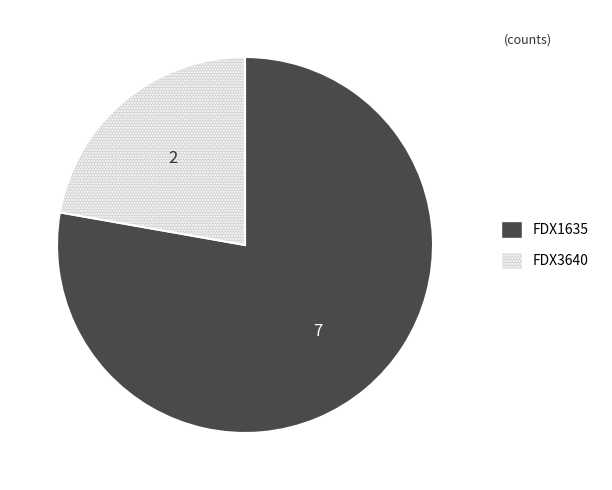

How many segments does this pie chart have?

2